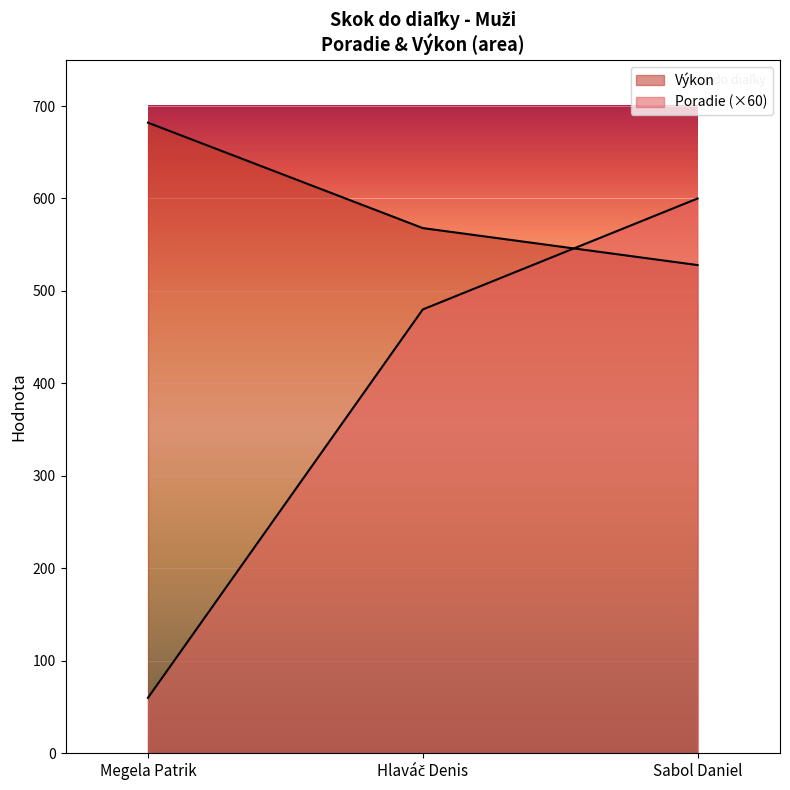

Rank the series at Sabol Daniel from highest to lowest value.

Poradie, Výkon